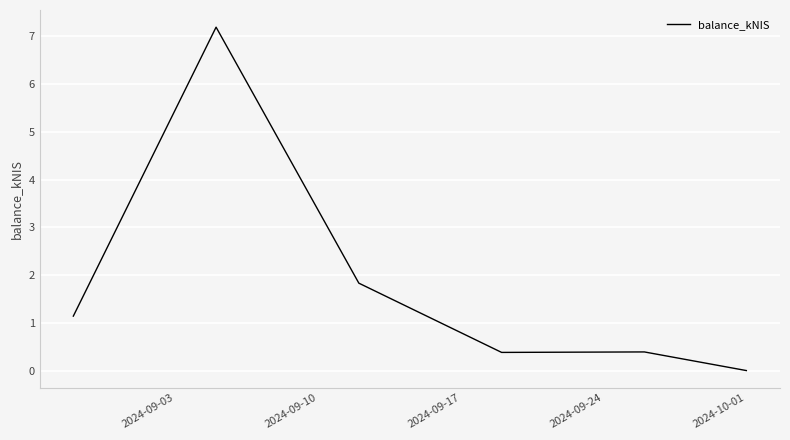

True or false: the data has more than 0 interior local peaks.

True